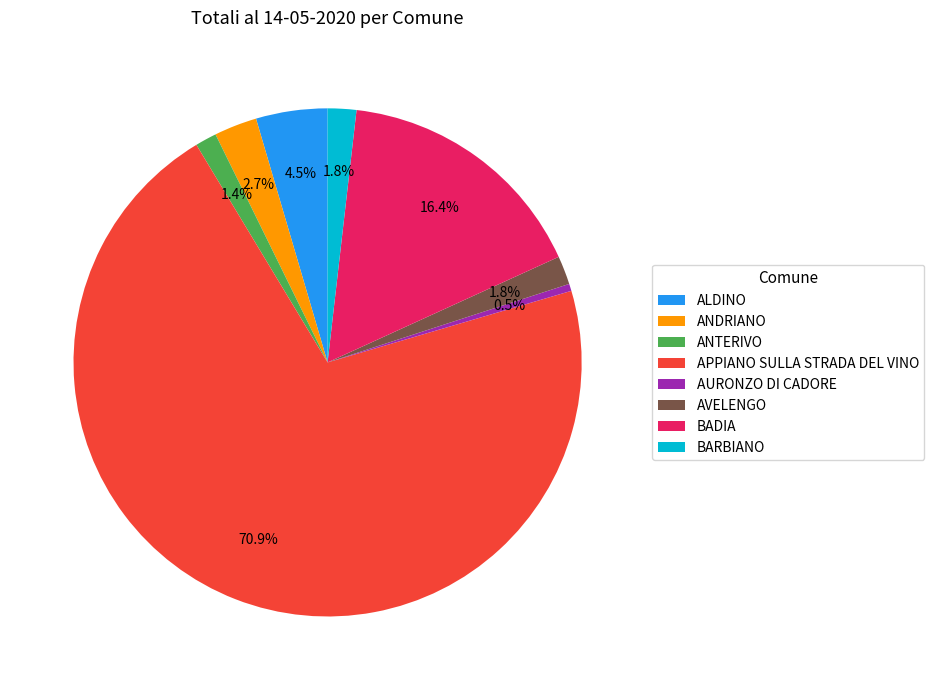

To the nearest percent, what is the average slice percentage?

12%